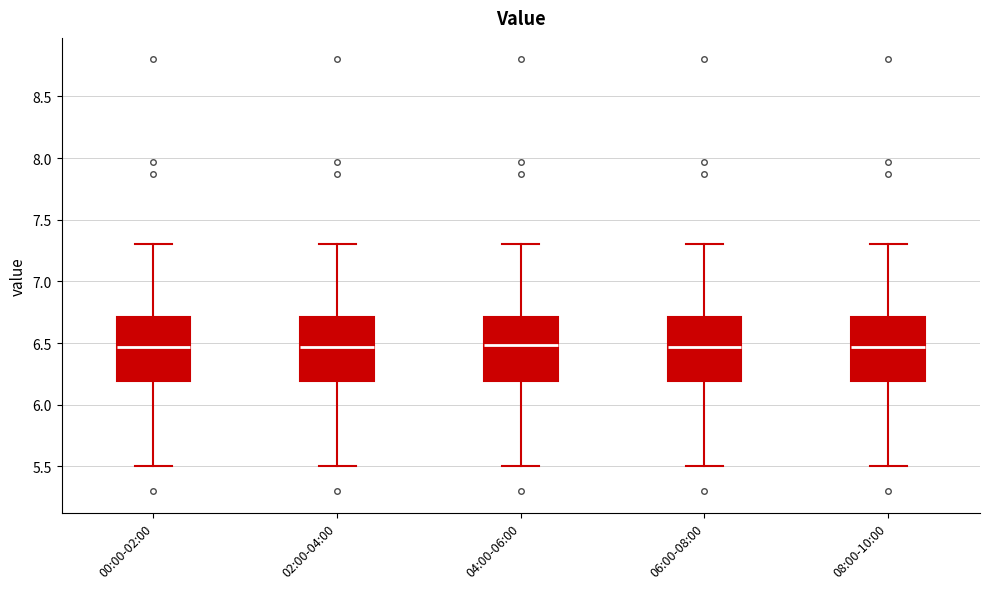

Reading left to right, read every box against the y-axis: the position of its median line, the range the box covers, and the ends of its whiskers. The values are not printed on the chart, so give them approximately, as read against the axis.

00:00-02:00: median 6.45, box 6.20 to 6.70, whiskers 5.50 to 7.30
02:00-04:00: median 6.45, box 6.20 to 6.70, whiskers 5.50 to 7.30
04:00-06:00: median 6.50, box 6.20 to 6.70, whiskers 5.50 to 7.30
06:00-08:00: median 6.45, box 6.20 to 6.70, whiskers 5.50 to 7.30
08:00-10:00: median 6.45, box 6.20 to 6.70, whiskers 5.50 to 7.30